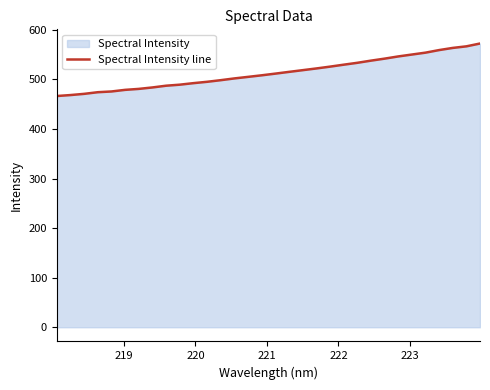

Does the chart display data point markers on the line(s)?

No